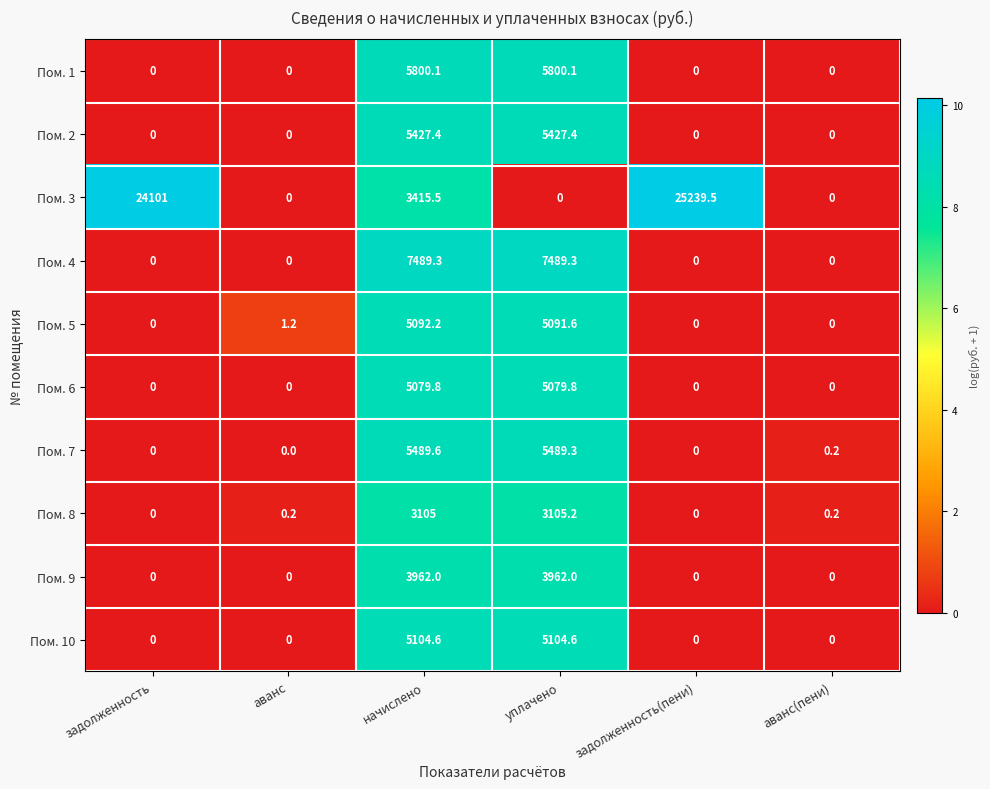

Where does the Пом. 3 series first go above 3415?

задолженность